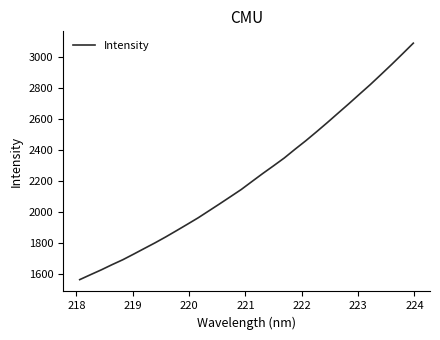

What is the minimum value shown in the chart?

1563.0